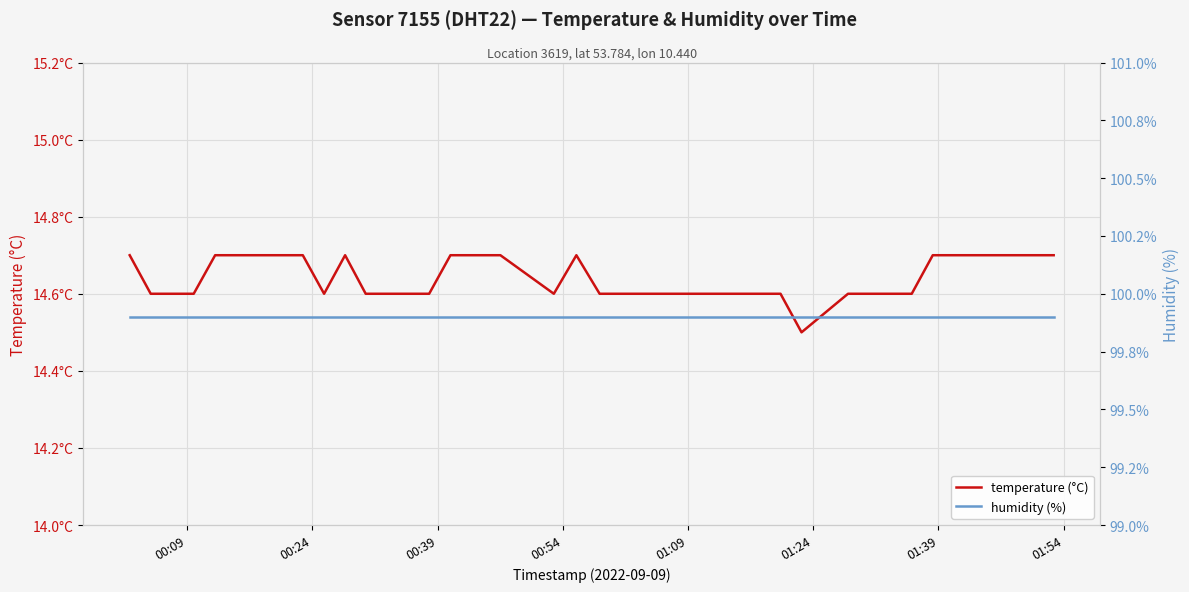

What is the spread (max minus min) of values at 01:39?

85.2